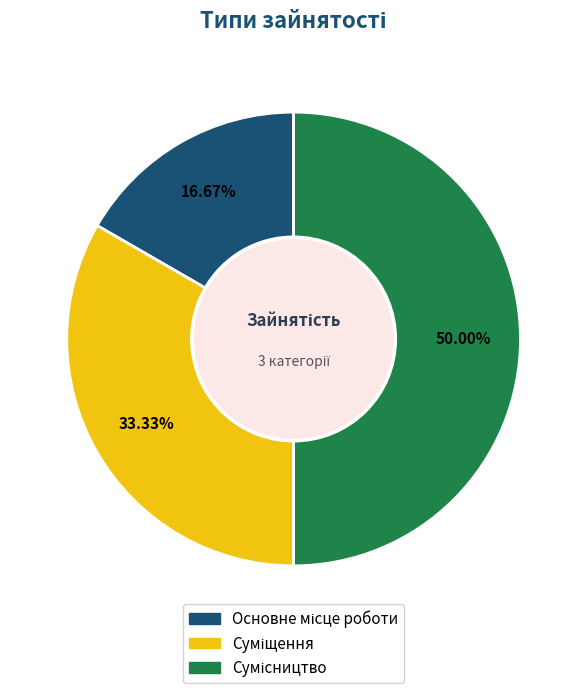

To the nearest percent, what is the average slice percentage?

33%